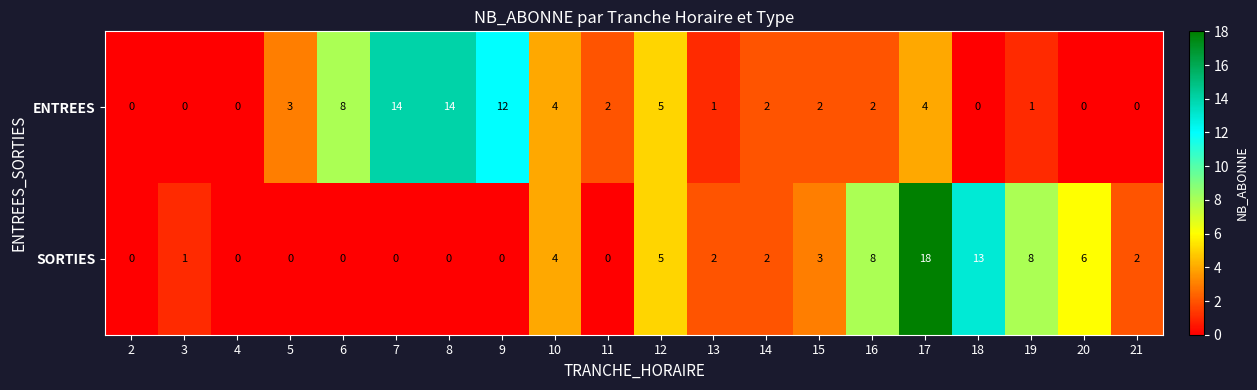

Rank the series by their maximum value, from highest to lowest.

SORTIES, ENTREES